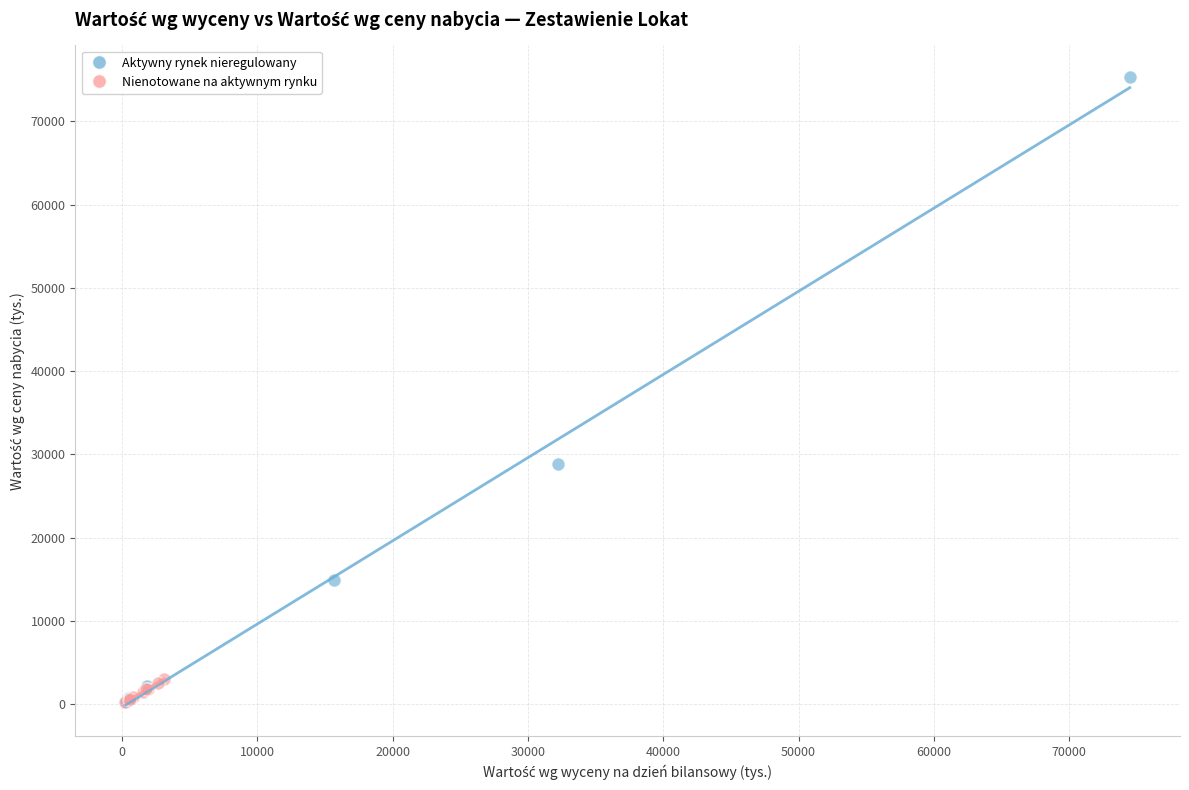

Which series has the largest Y range (max minus min)?

Aktywny rynek nieregulowany